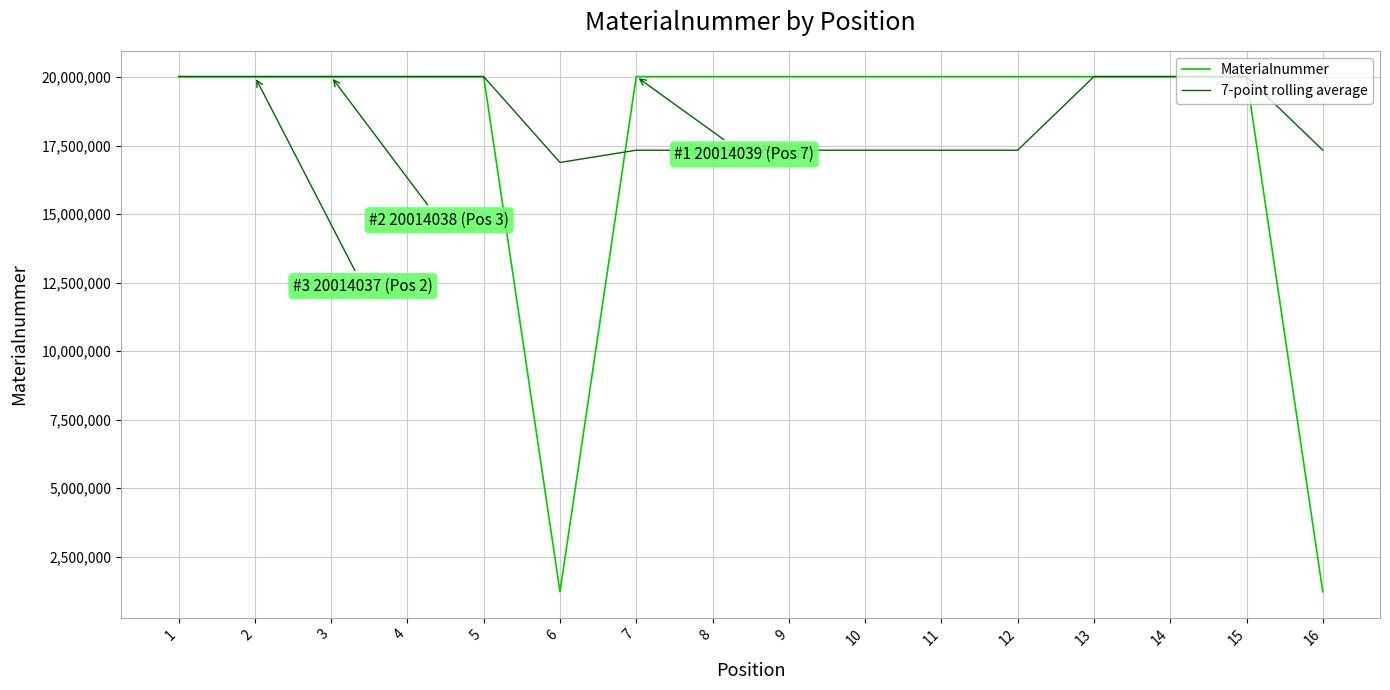

True or false: Materialnummer and 7-point rolling average intersect in this chart.

True